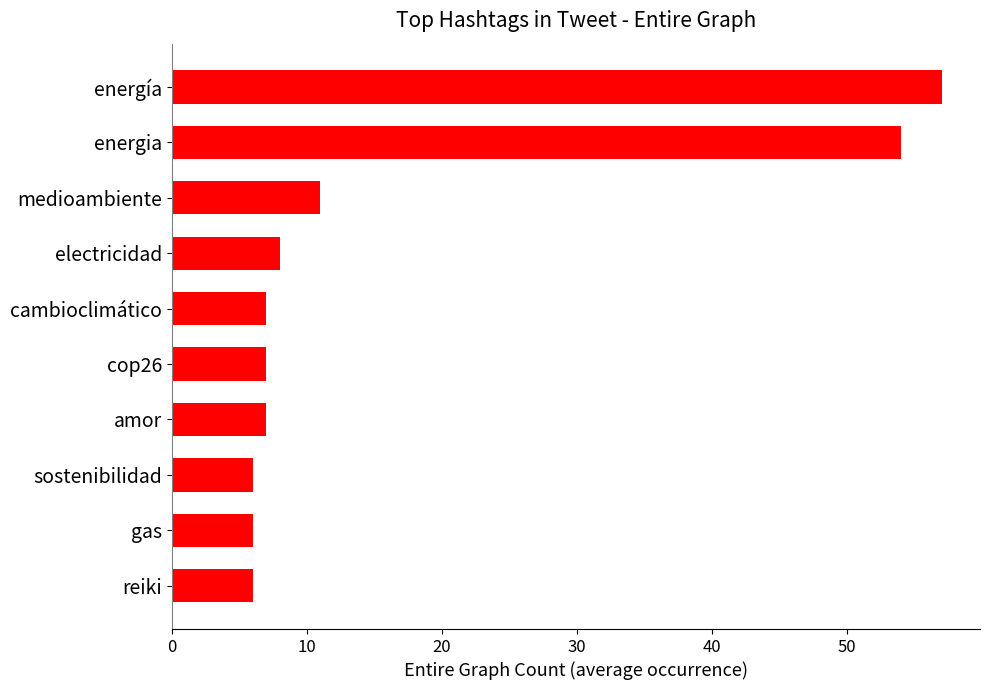

The chart shows a value of 7 at cop26. True or false?

True